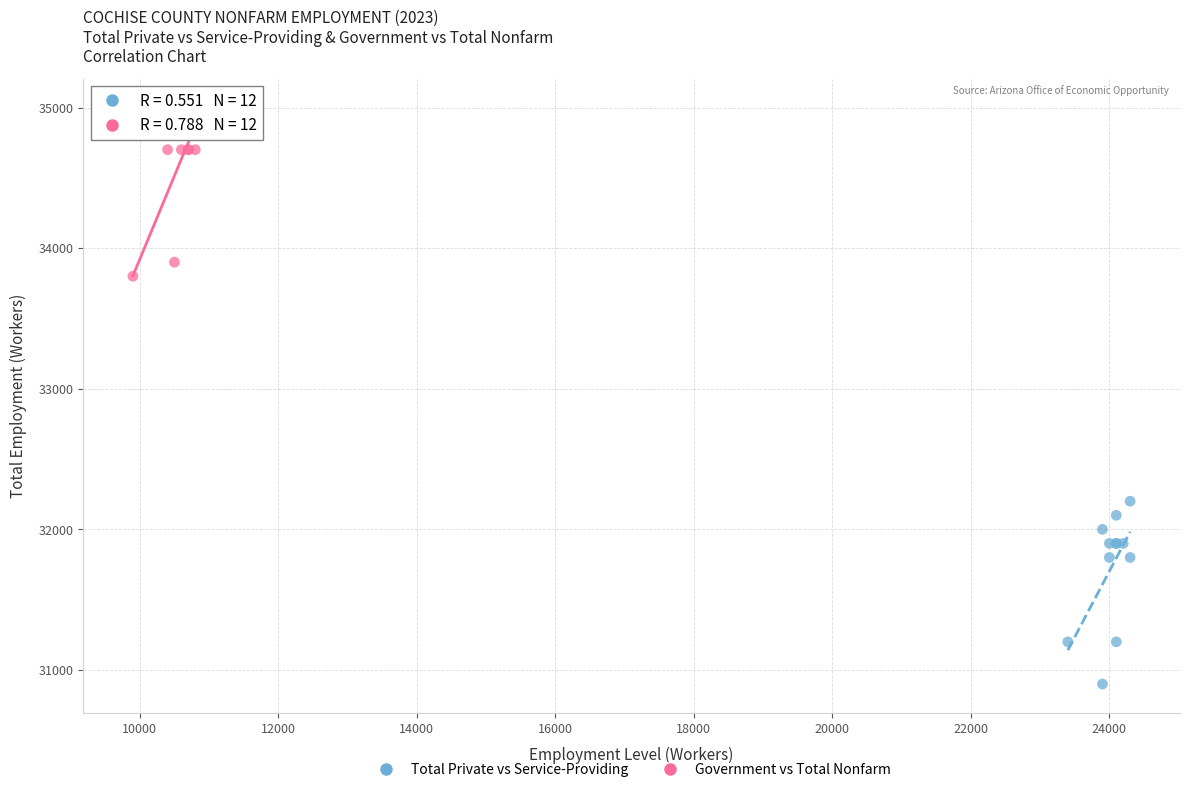

Which series reaches the maximum Y coordinate?

Government vs Total Nonfarm